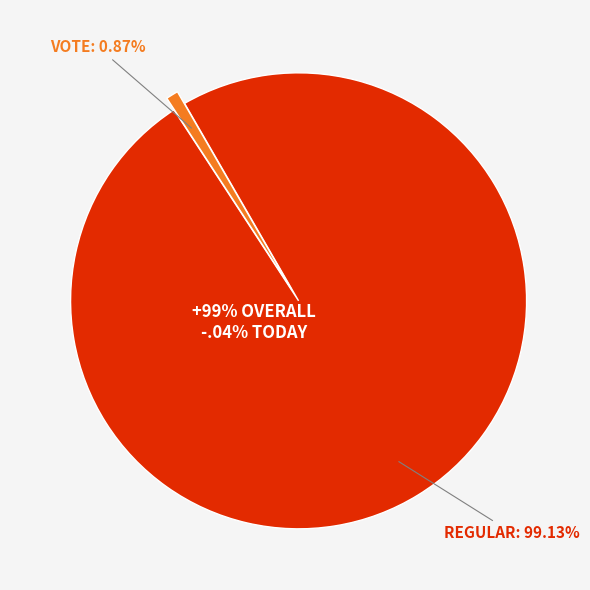

Is Vote the majority of the pie?

No